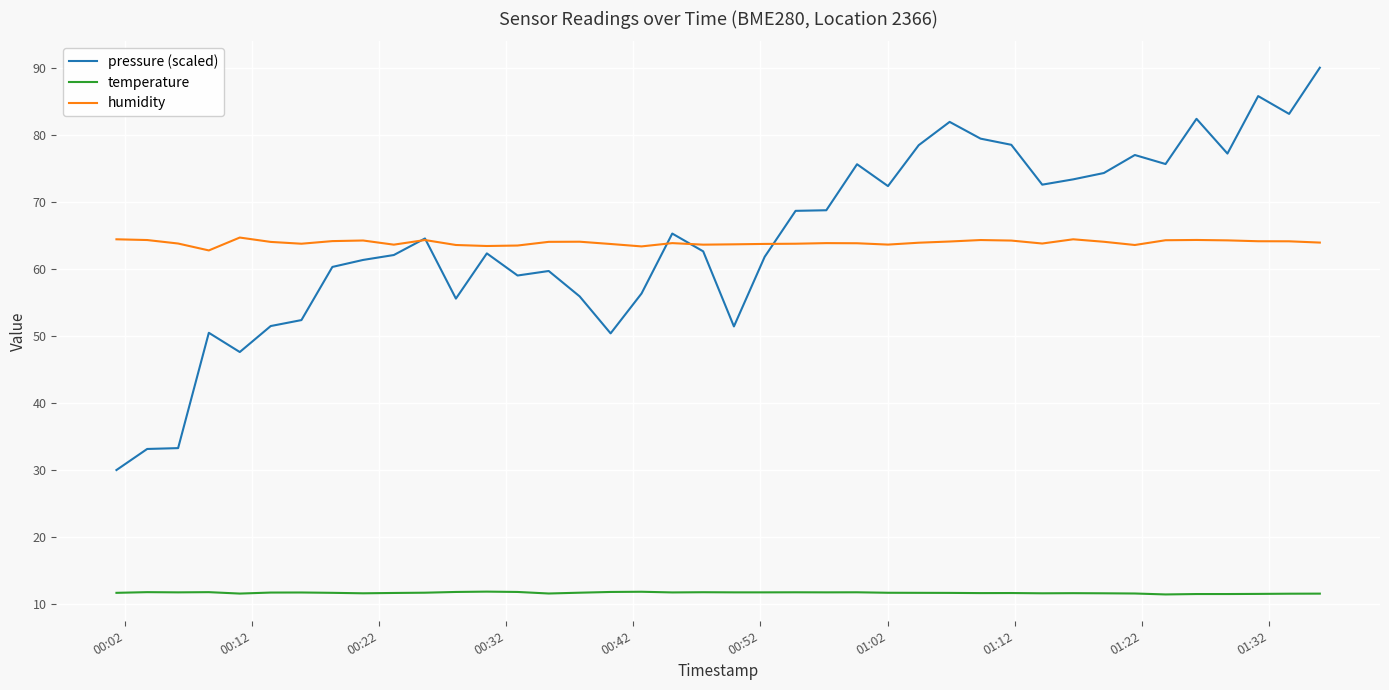

True or false: temperature and humidity intersect in this chart.

False